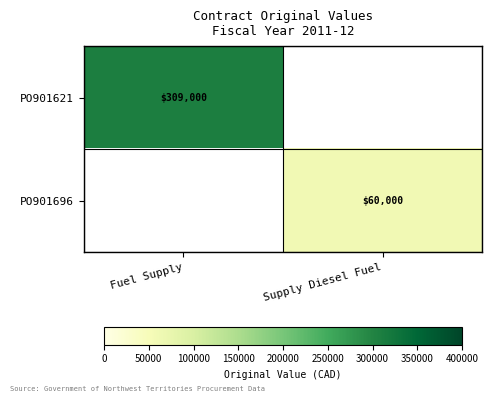

How many series are shown in this chart?

2